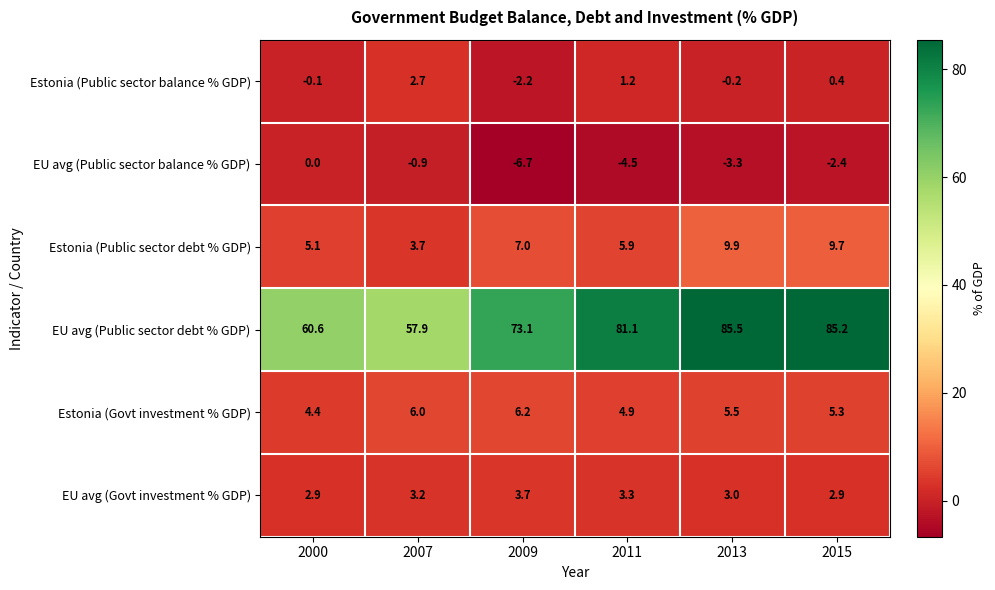

How many values in the EU avg (Public sector debt % GDP) series exceed 81?

3